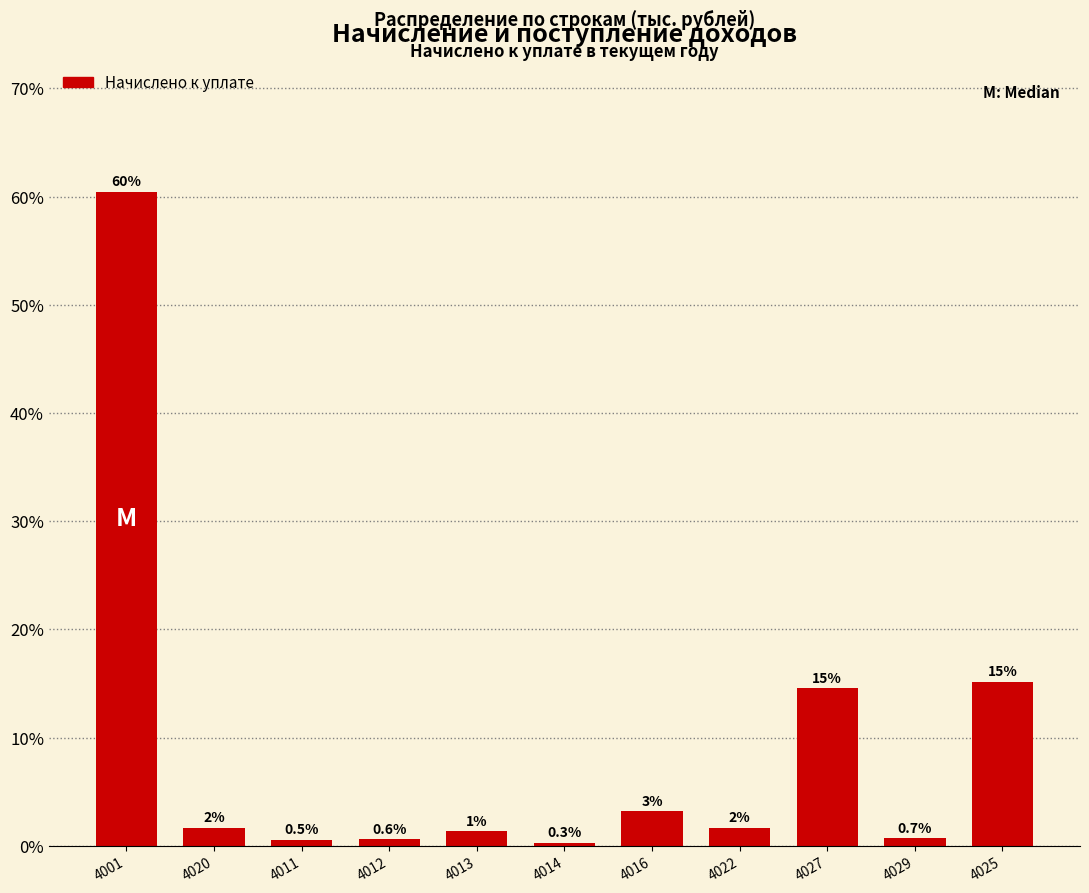

How many bars are there in total?

11